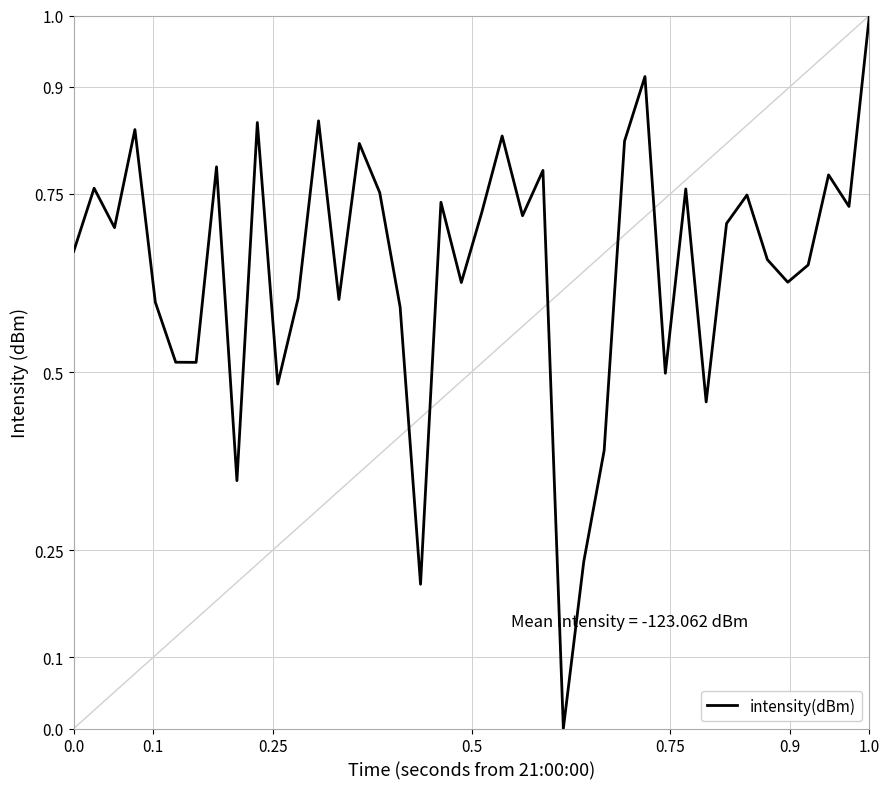

Count the number of data series in this chart.

1